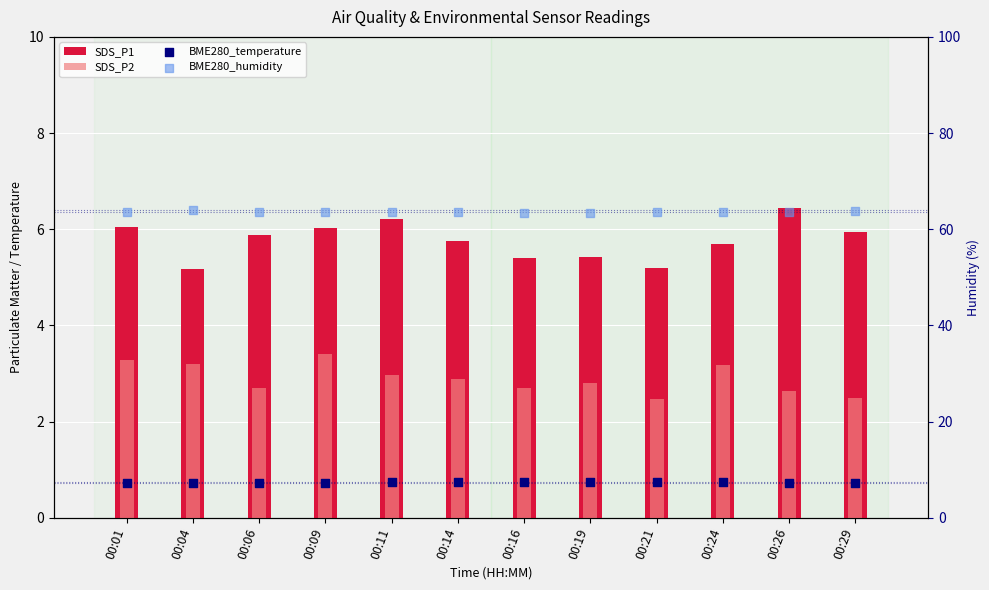

At how many categories does at least one series exceed 53?

12